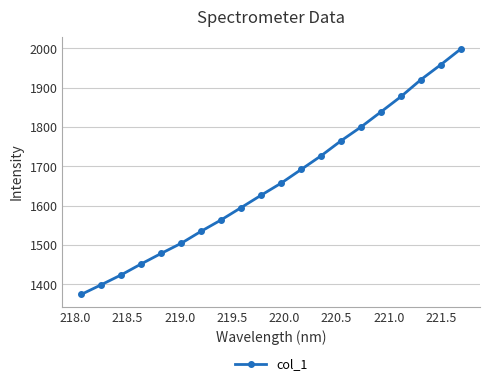

What is the value of the 20th point from the left?

1999.2